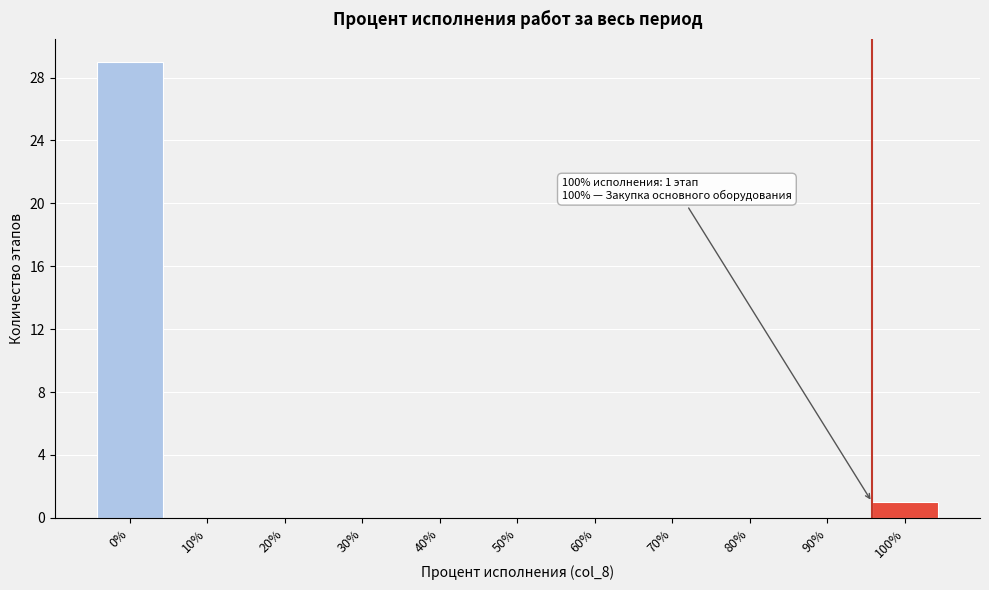

Reading right to left, extract all data points from this chart.

100%=1	90%=0	80%=0	70%=0	60%=0	50%=0	40%=0	30%=0	20%=0	10%=0	0%=29